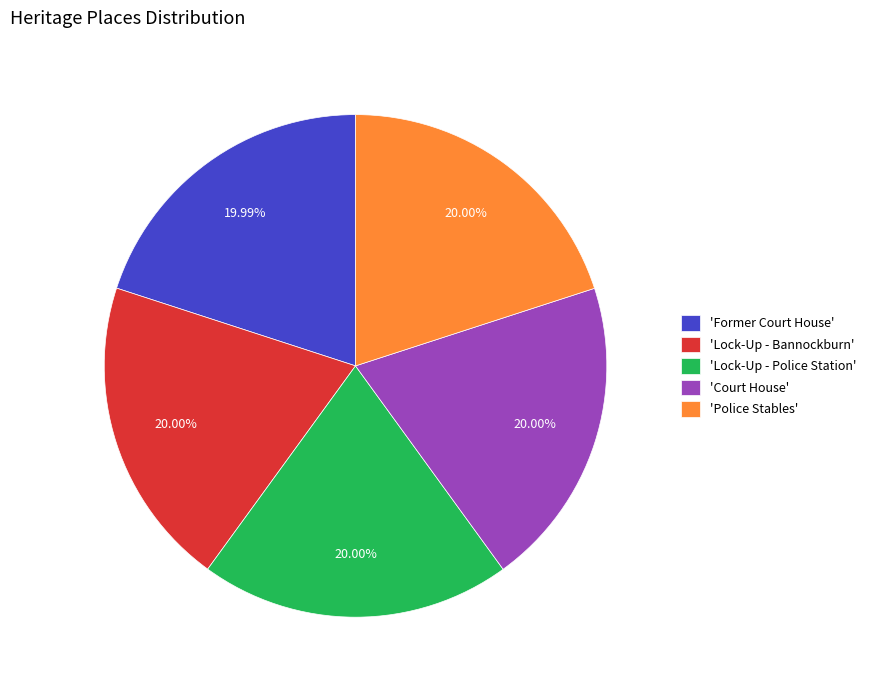

How many slices are in this pie chart?

5